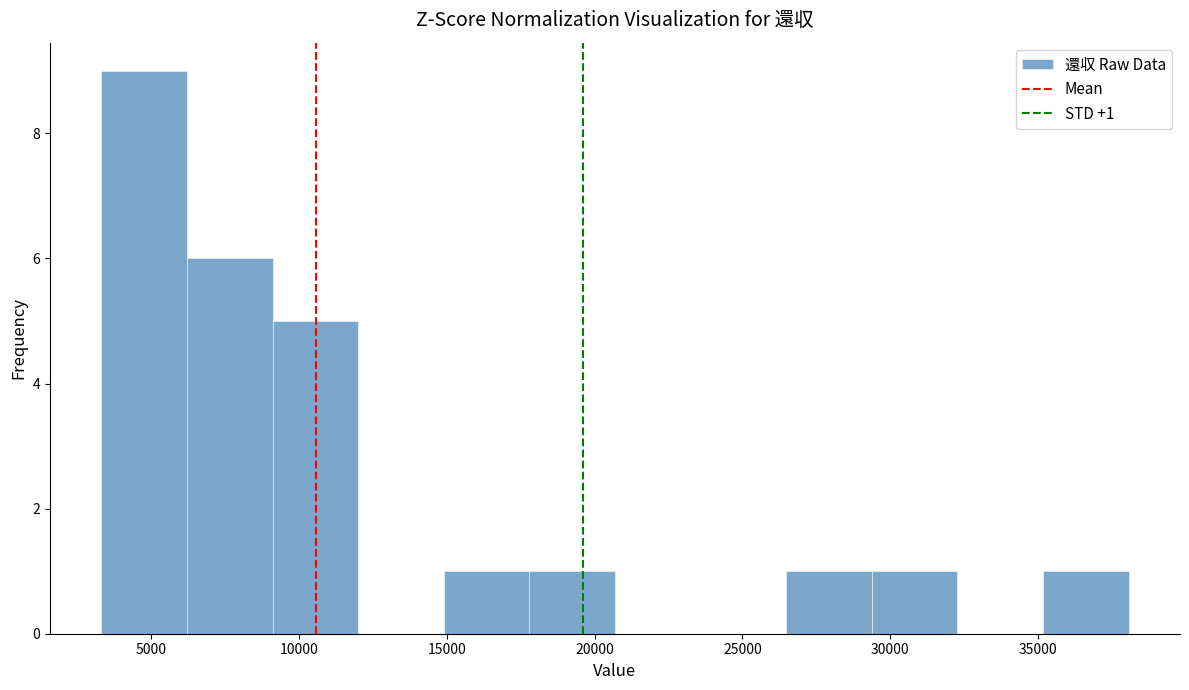

Which range on the x-axis has the tallest bar?

3500 to 6000